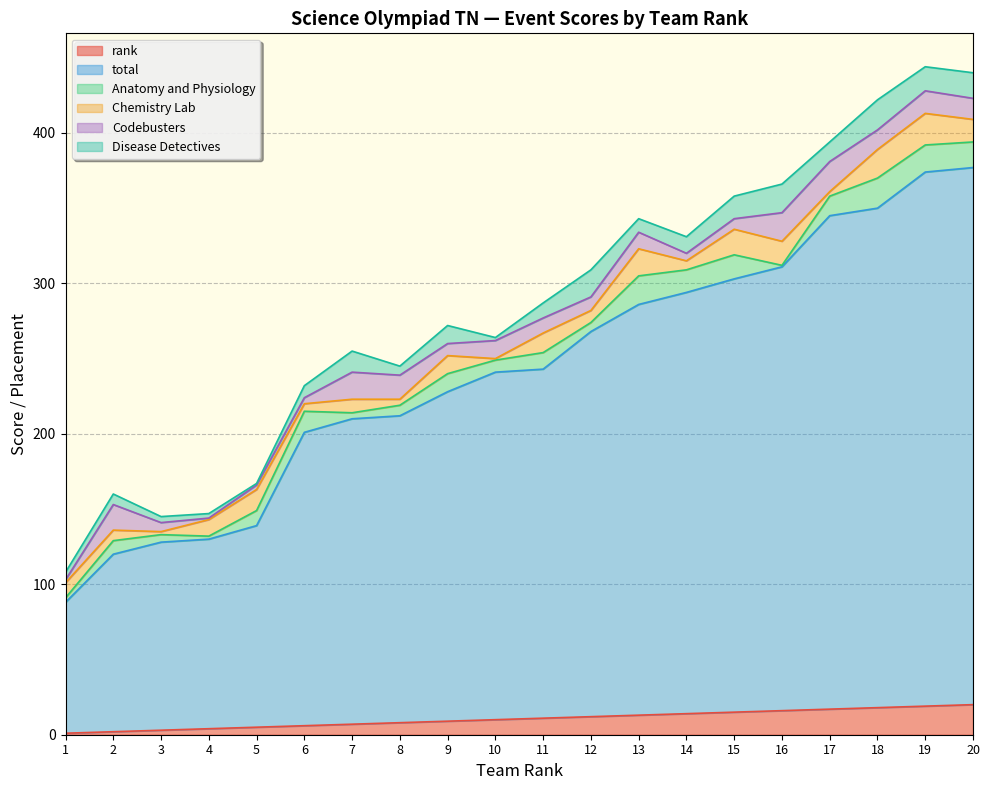

True or false: Disease Detectives and total cross at least once.

False